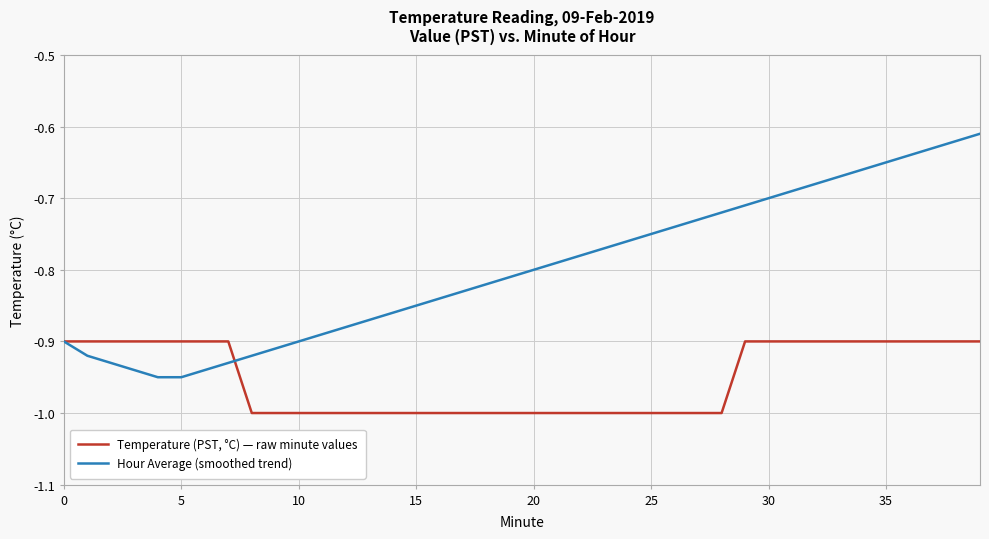

Which series has the largest total across all categories?

Hour Average (smoothed trend)